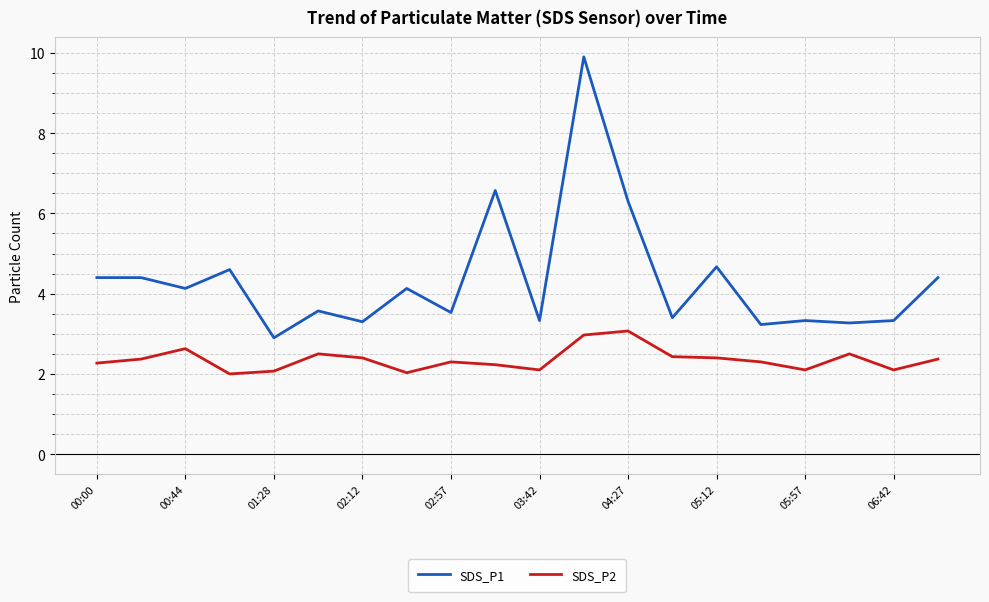

Which series has the largest total across all categories?

SDS_P1